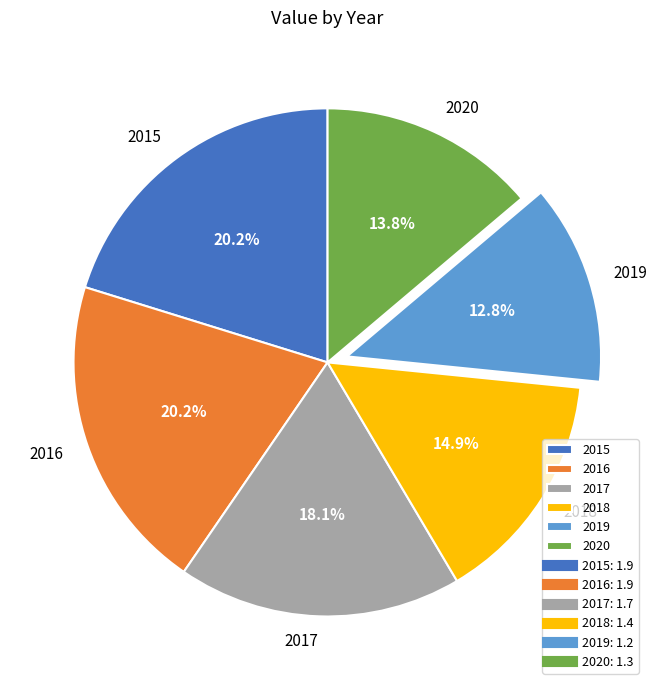

Do 2018 and 2016 together represent more than half of the pie?

No